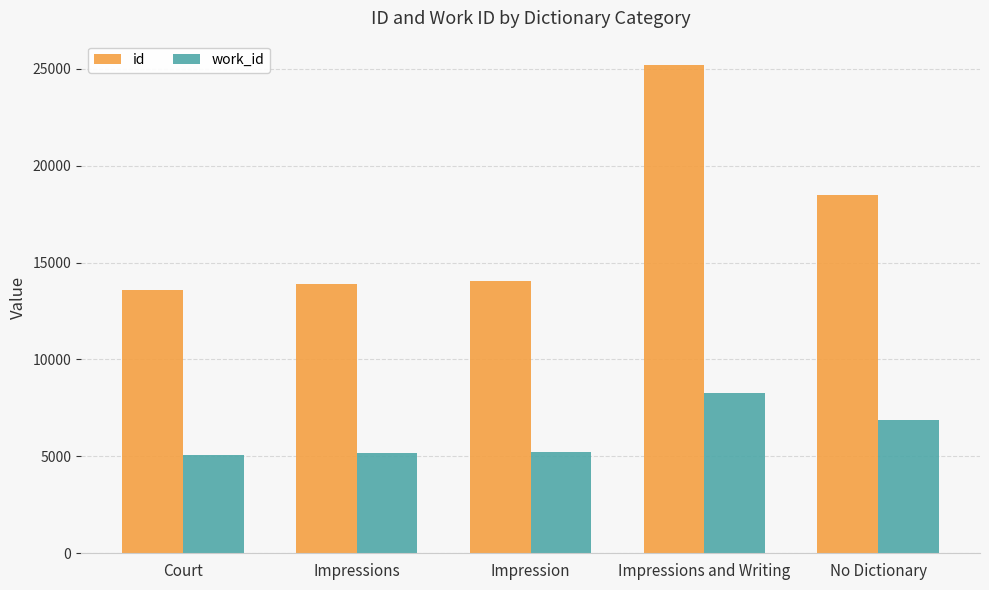

At Court, list the series in order from largest to smallest.

id, work_id